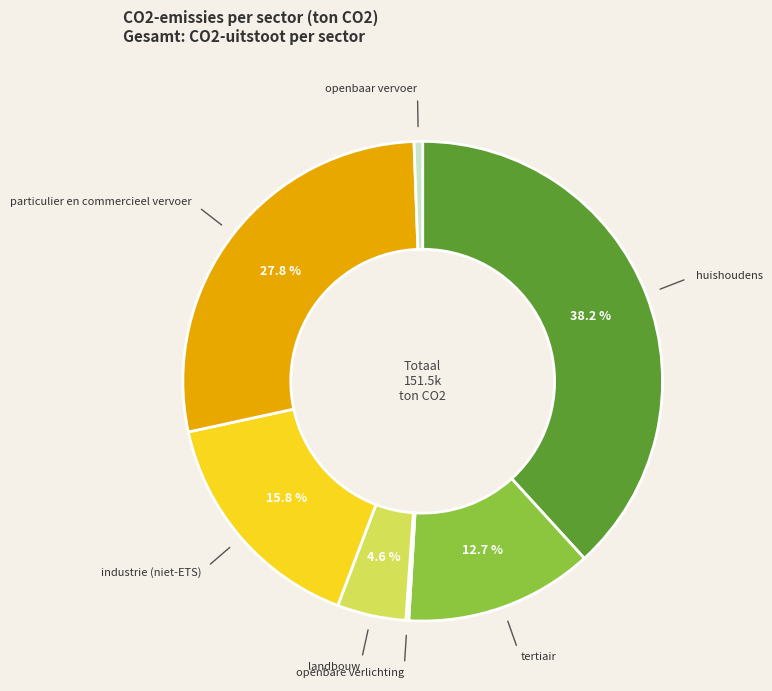

To the nearest percent, what is the difference between the largest and smallest slice percentages?

38%